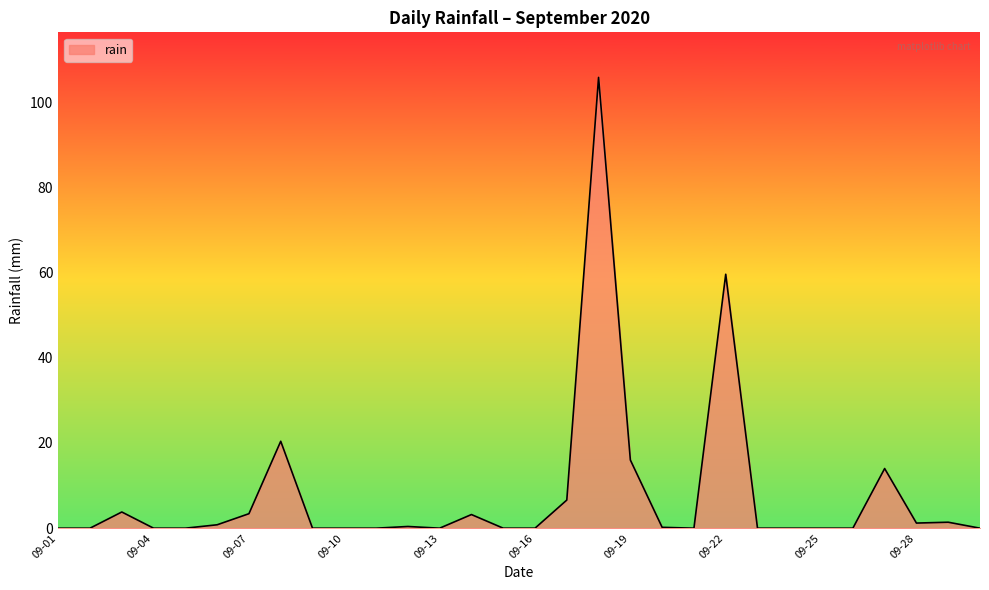

What is the maximum value shown in the chart?

105.8